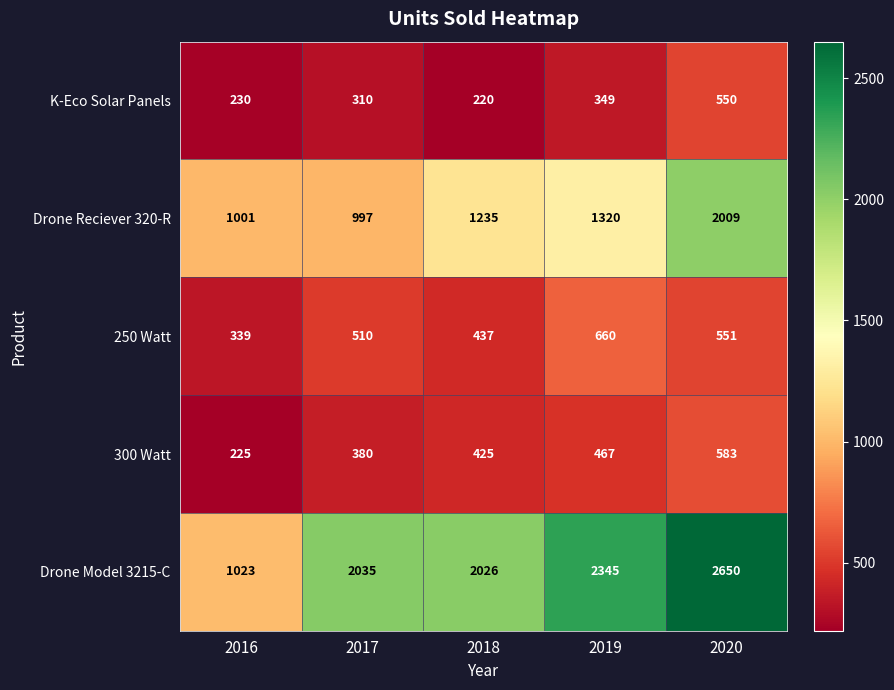

Which series has the largest range (max minus min)?

Drone Model 3215-C